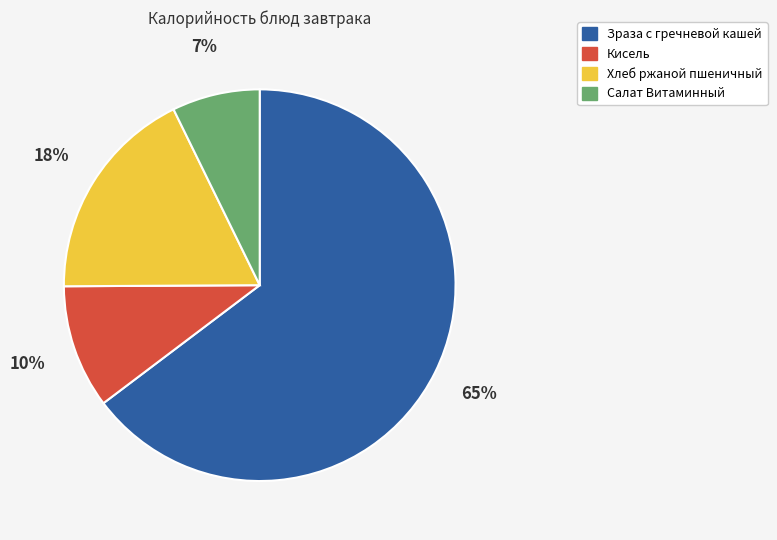

How many segments does this pie chart have?

4